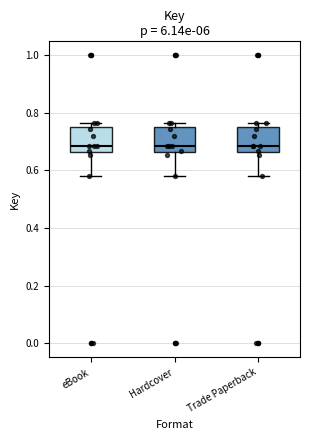

Reading left to right, read every box against the y-axis: the position of its median line, the range the box covers, and the ends of its whiskers. The values are not printed on the chart, so give them approximately, as read against the axis.

eBook: median 0.68, box 0.66 to 0.74, whiskers 0.58 to 0.76
Hardcover: median 0.68, box 0.66 to 0.74, whiskers 0.58 to 0.76
Trade Paperback: median 0.68, box 0.66 to 0.74, whiskers 0.58 to 0.76